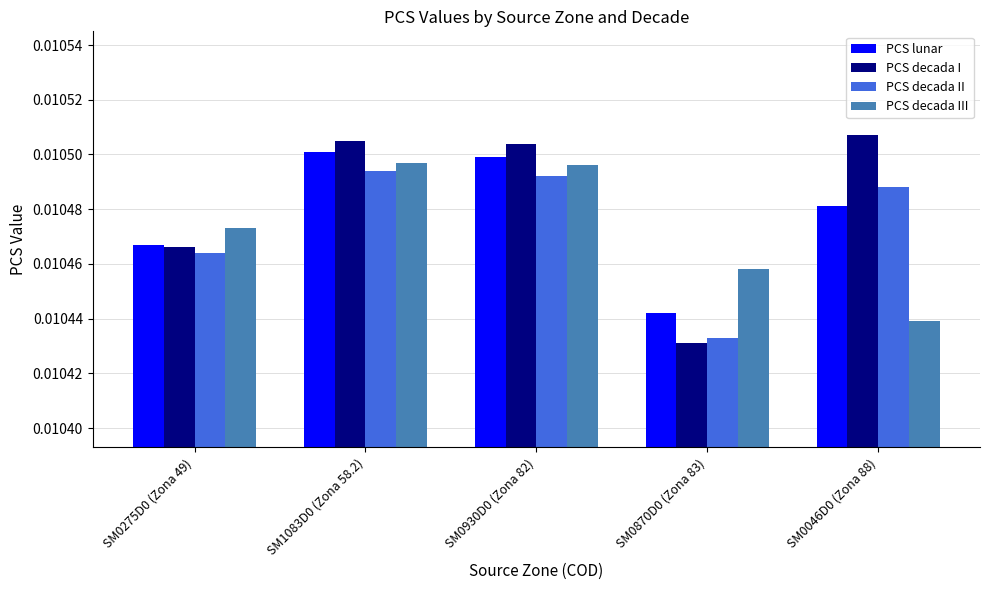

Rank the series by their average value, from lowest to highest.

PCS decada III, PCS decada II, PCS lunar, PCS decada I